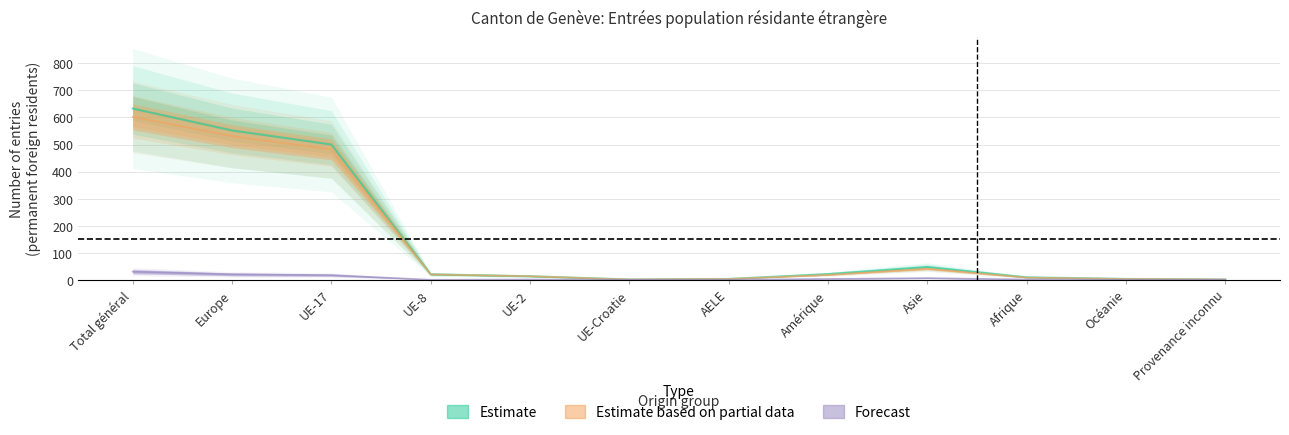

Rank the categories by Total_B value from lowest to highest.

UE-Croatie, Provenance inconnu, AELE, Océanie, Afrique, UE-2, Amérique, UE-8, Asie, UE-17, Europe, Total général